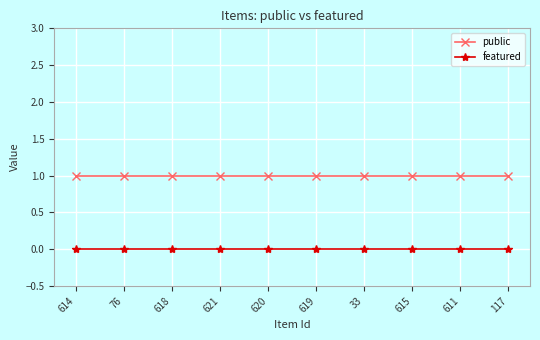

Does the chart have visible grid lines?

Yes